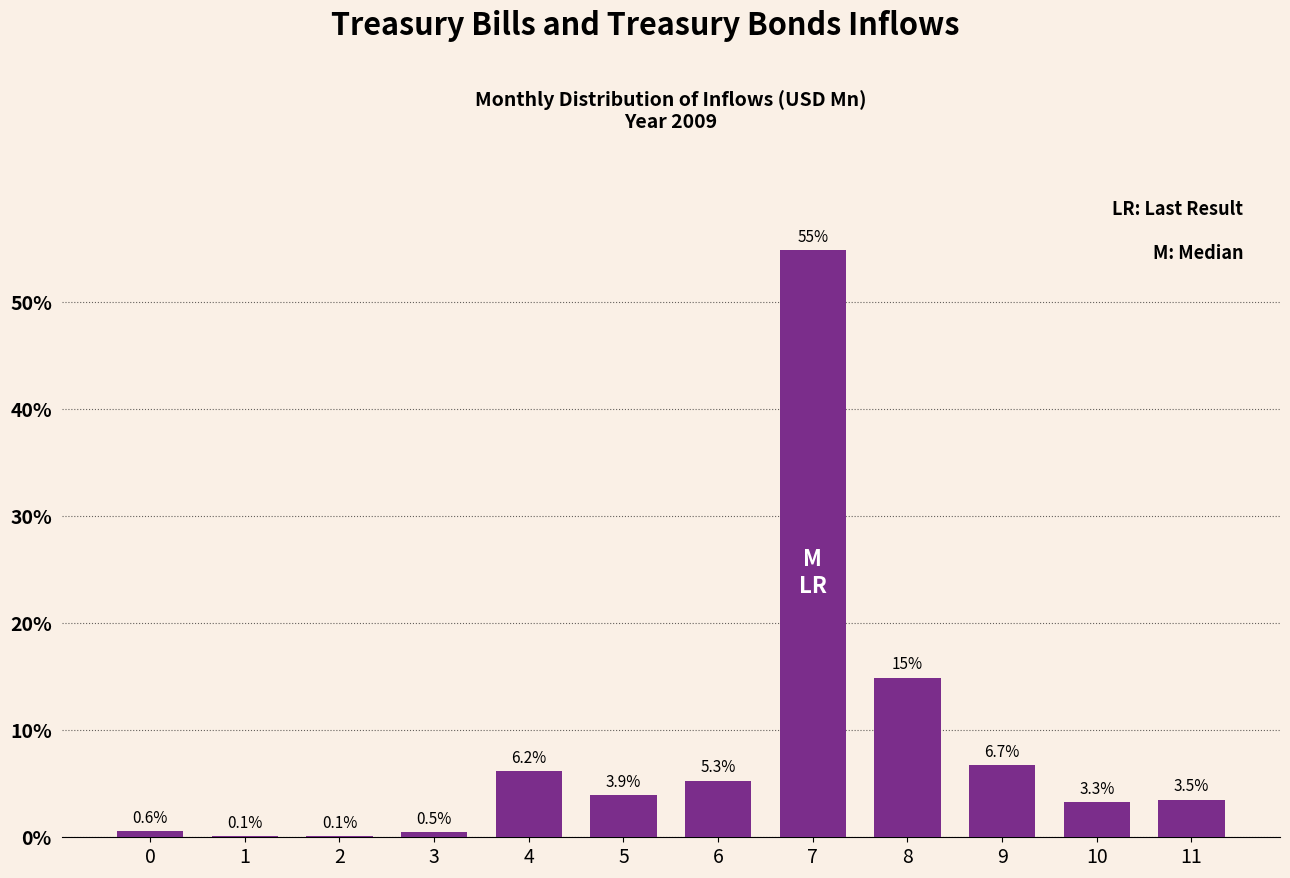

Reading right to left, extract all data points from this chart.

11=3.5	10=3.3	9=6.7	8=14.9	7=54.8	6=5.3	5=3.9	4=6.2	3=0.5	2=0.1	1=0.1	0=0.6